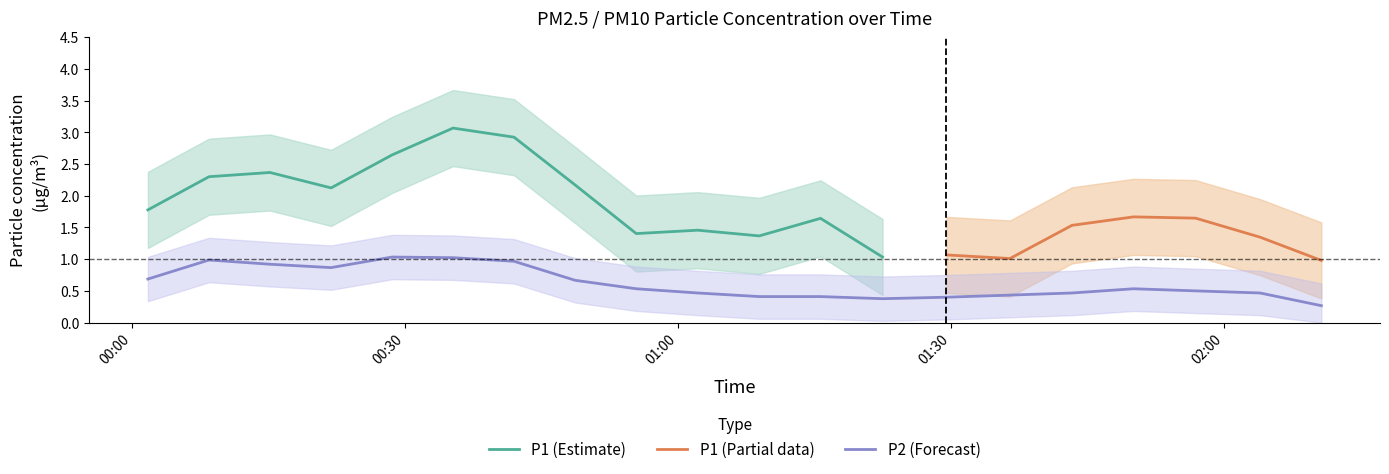

True or false: P1 and P2 intersect in this chart.

False